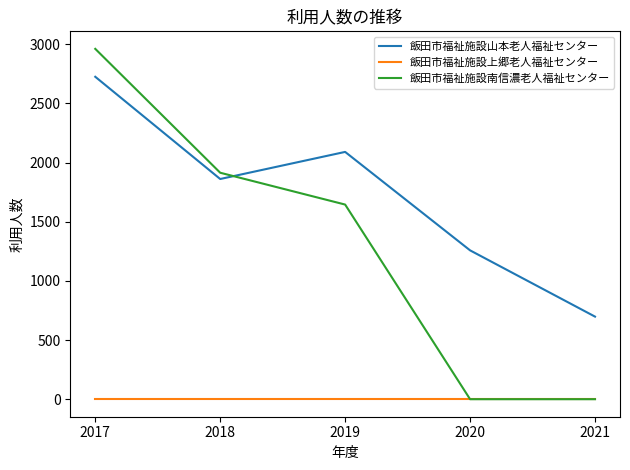

At which label does 飯田市福祉施設山本老人福祉センター reach its minimum?

2021